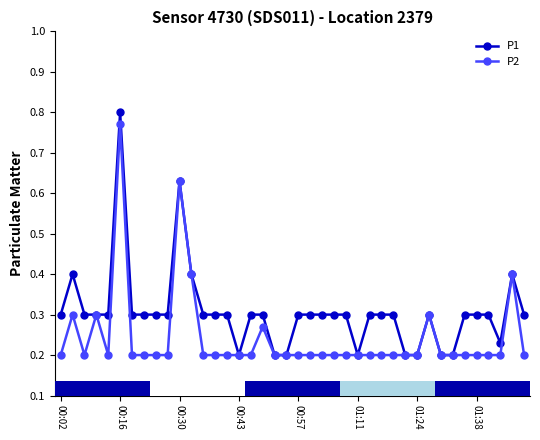

True or false: P1 has more than 2 interior local peaks.

True